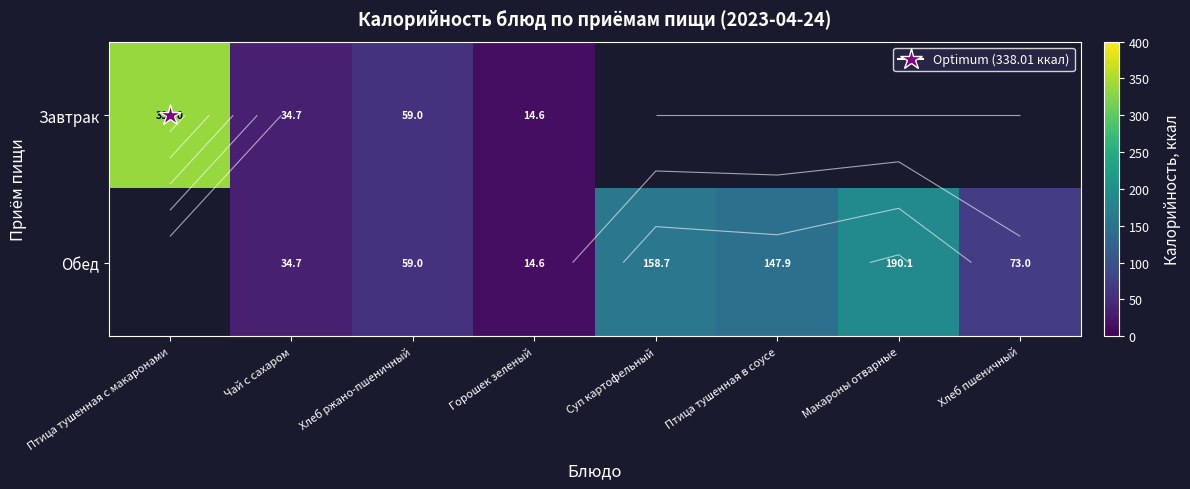

Is the value of Завтрак at Чай с сахаром greater than the value of Обед at Горошек зеленый?

Yes